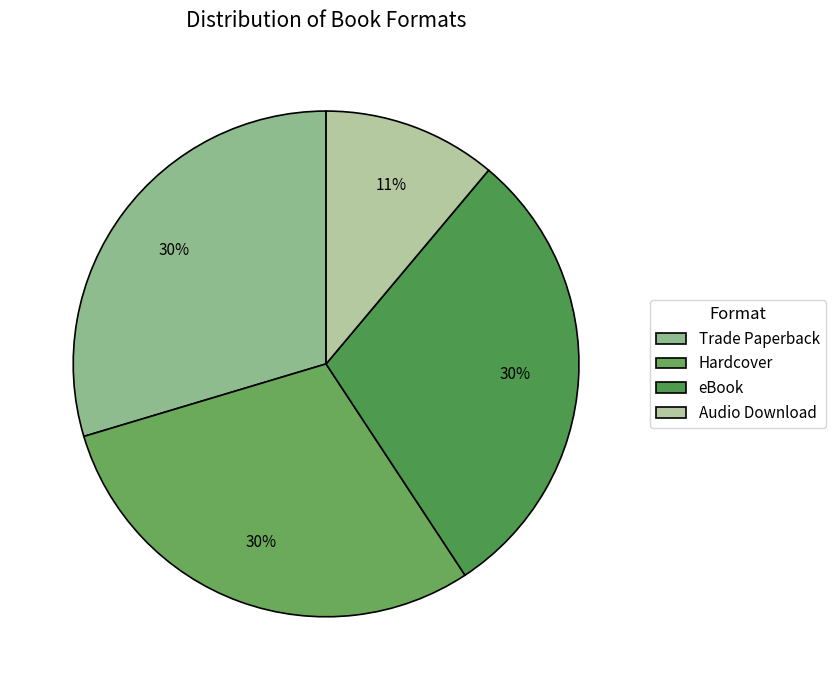

Count the number of slices in the pie.

4